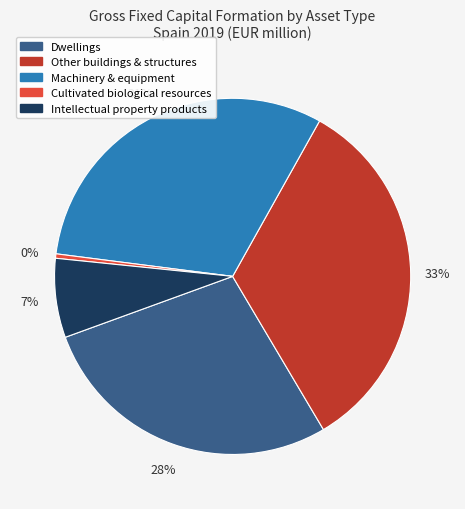

To the nearest percent, what is the average slice percentage?

20%